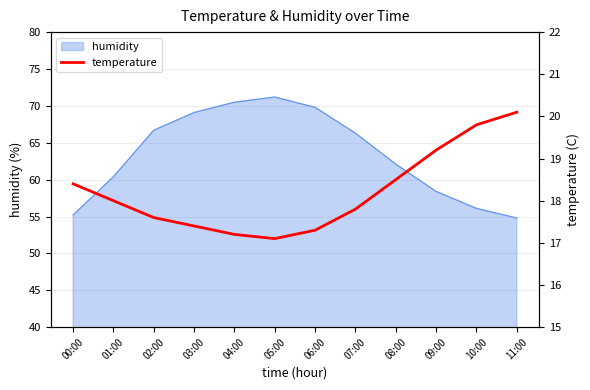

What is the label of the 12th point from the right?

00:00